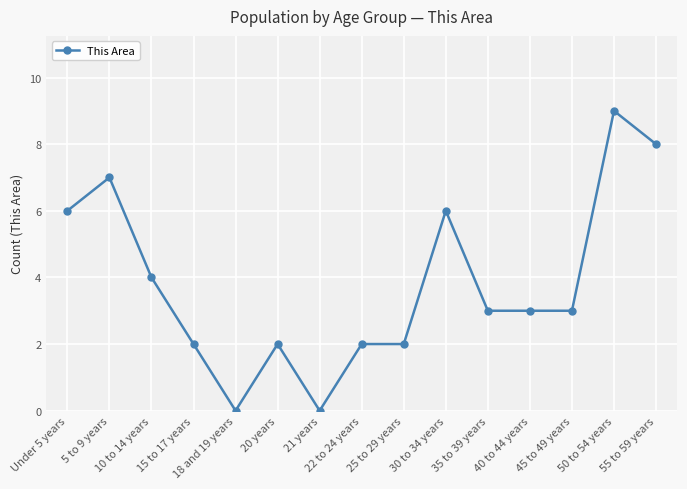

The chart shows a value of 3 at 25 to 29 years. True or false?

False